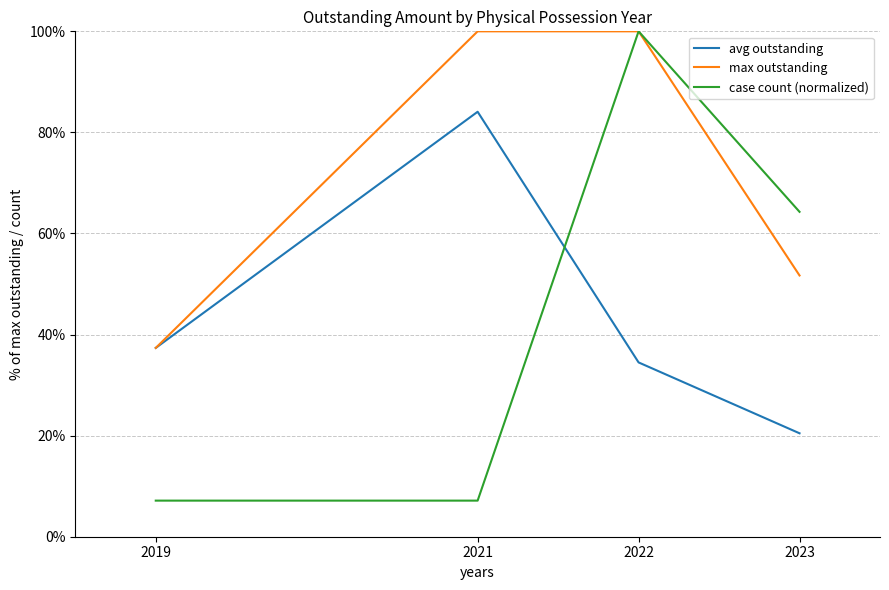

What are all the series names shown in the legend?

avg outstanding, max outstanding, case count (normalized)